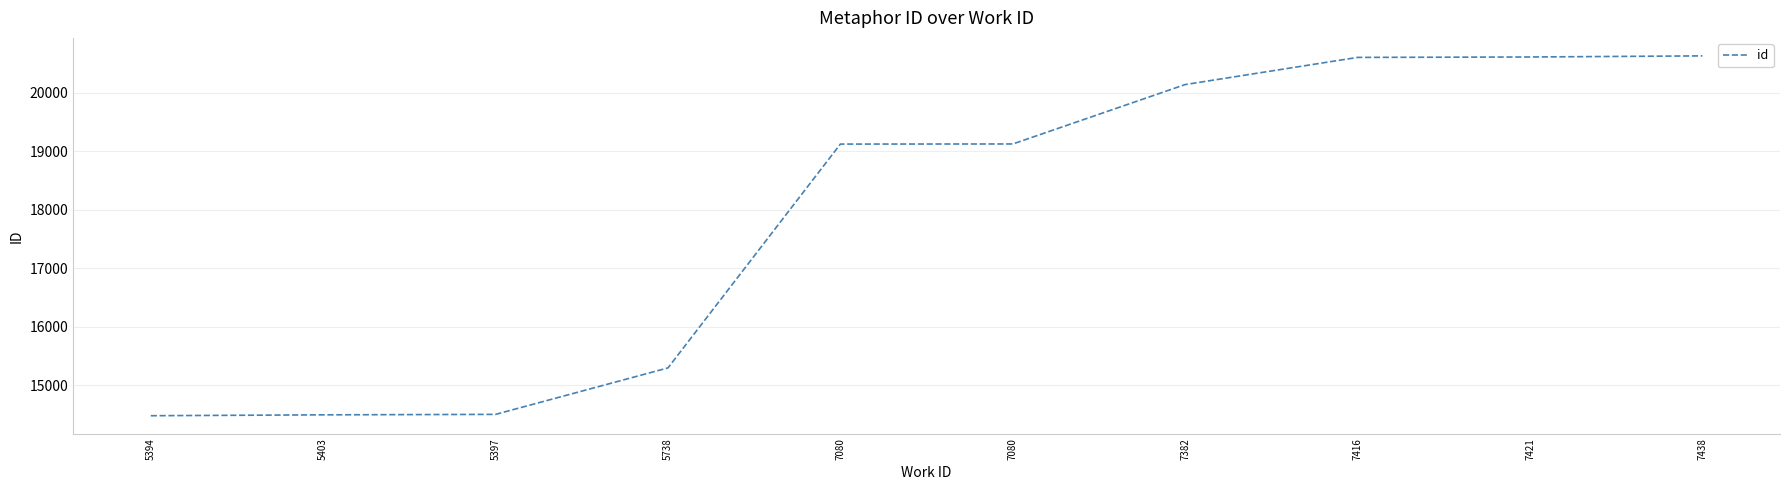

Does the chart have visible grid lines?

Yes